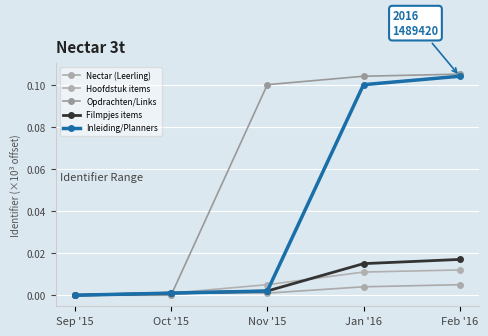

How many categories are shown in the chart?

5